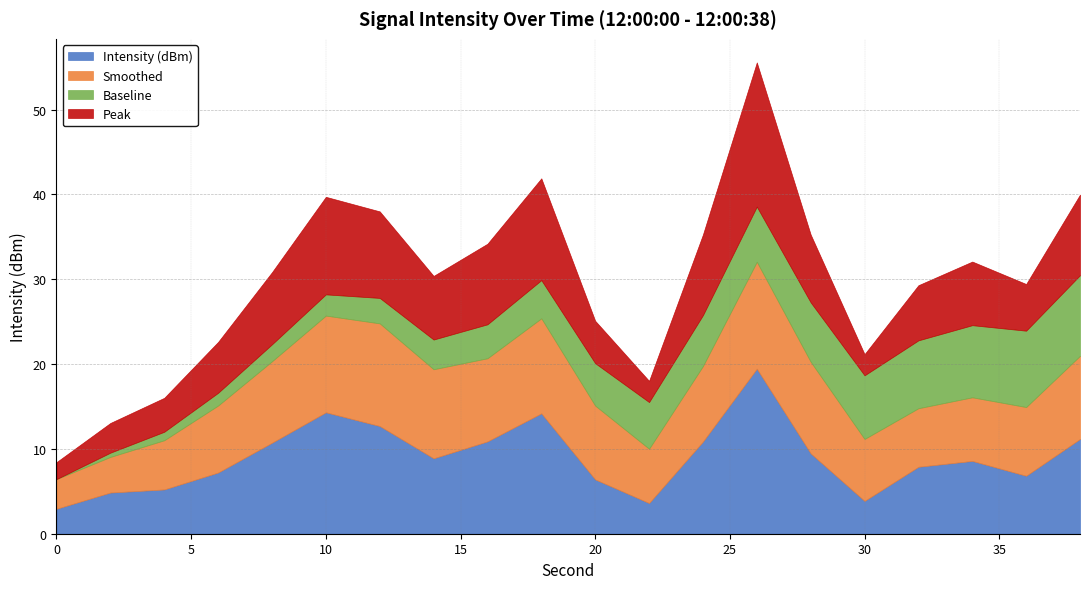

Which series has the widest spread of values?

Intensity (dBm)